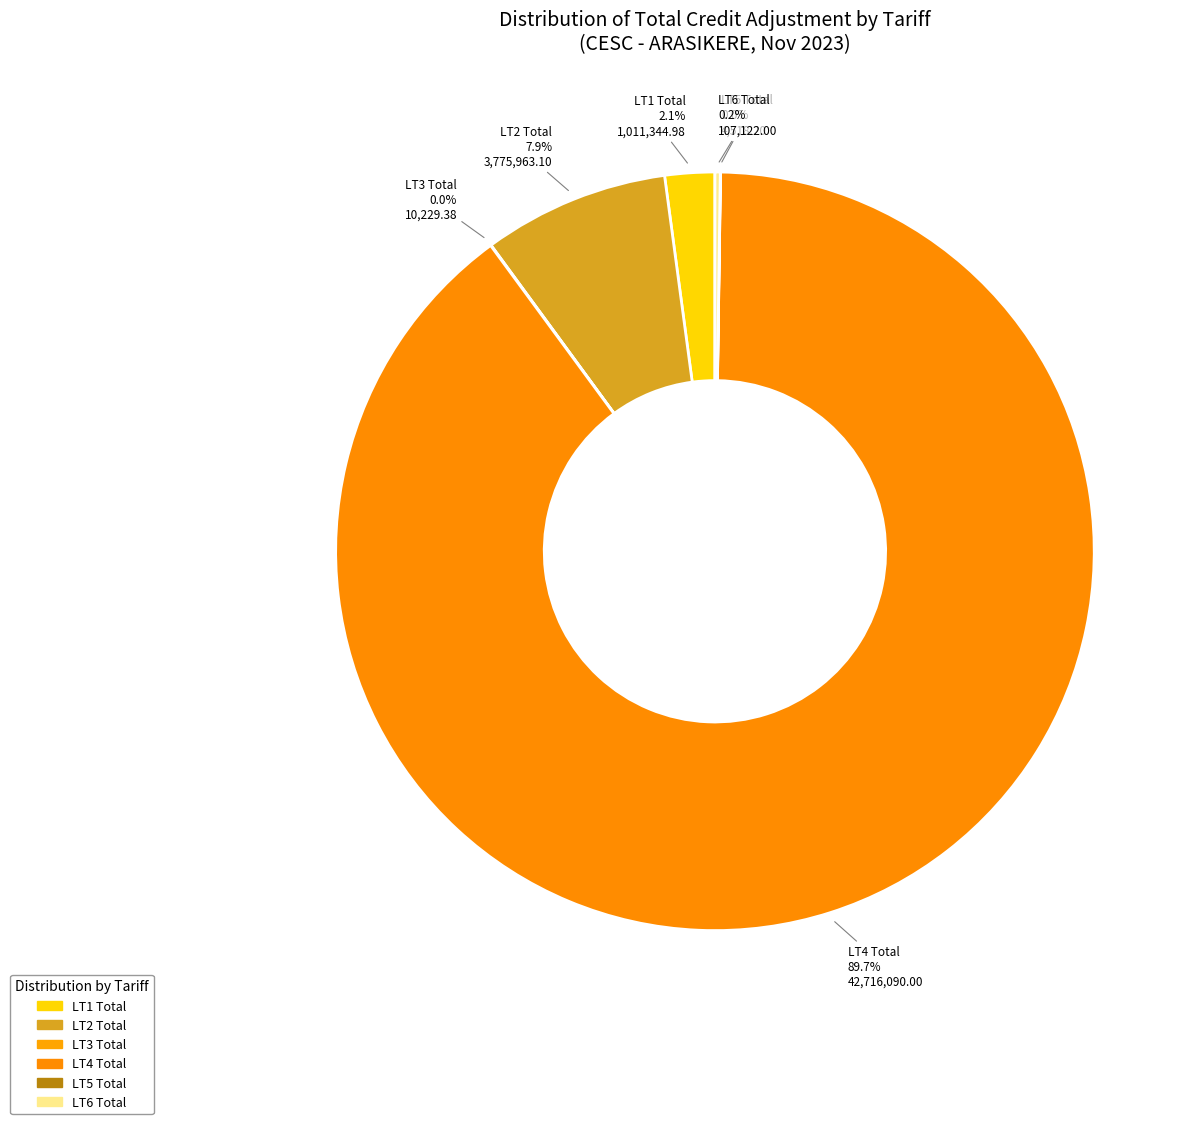

Which slice is the largest?

LT4 Total